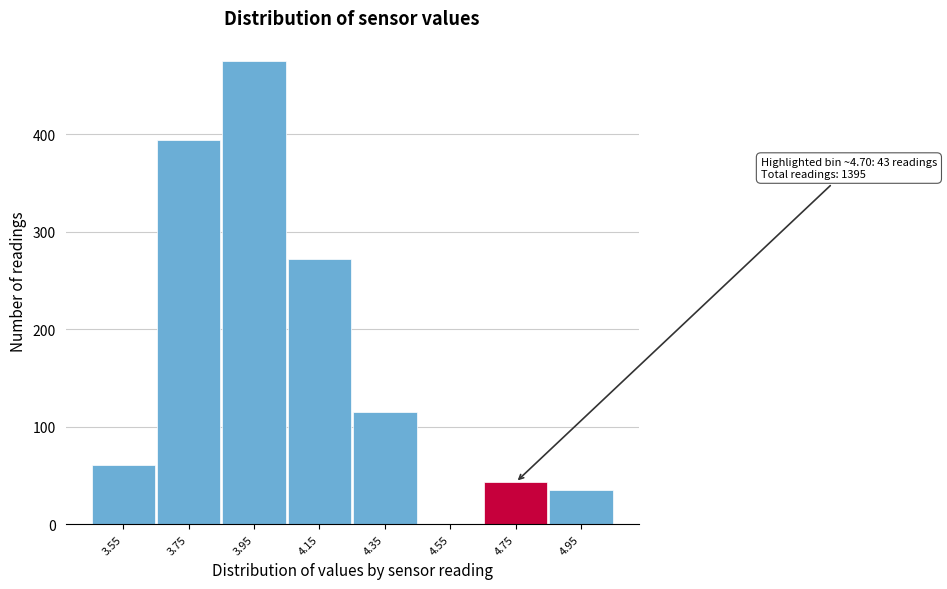

Which range on the x-axis has the tallest bar?

3.85 to 4.05